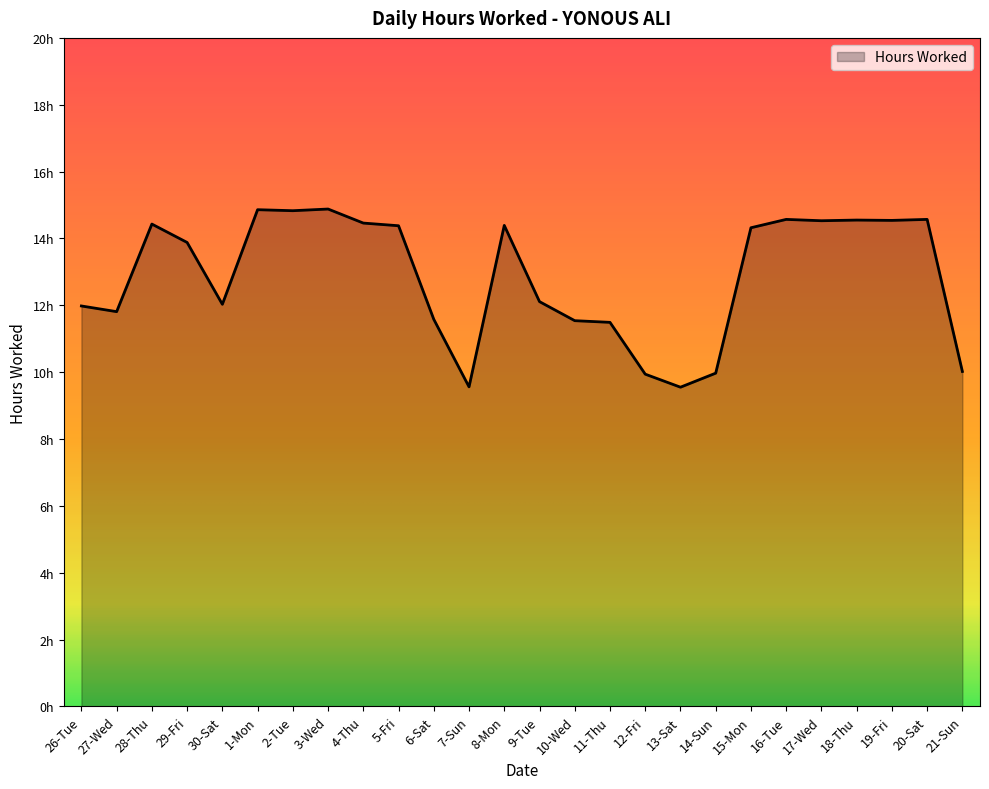

What is the minimum value shown in the chart?

9.6